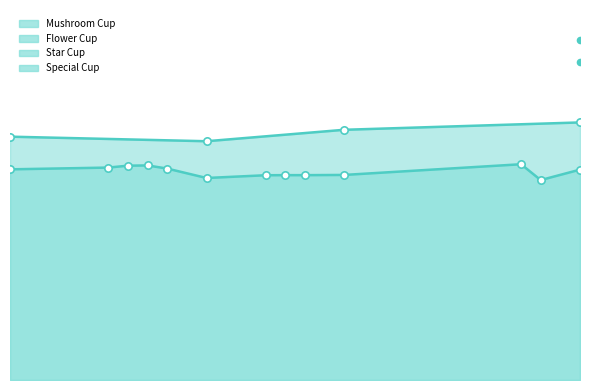

Which has a higher value, Star Cup or Special Cup?

Special Cup